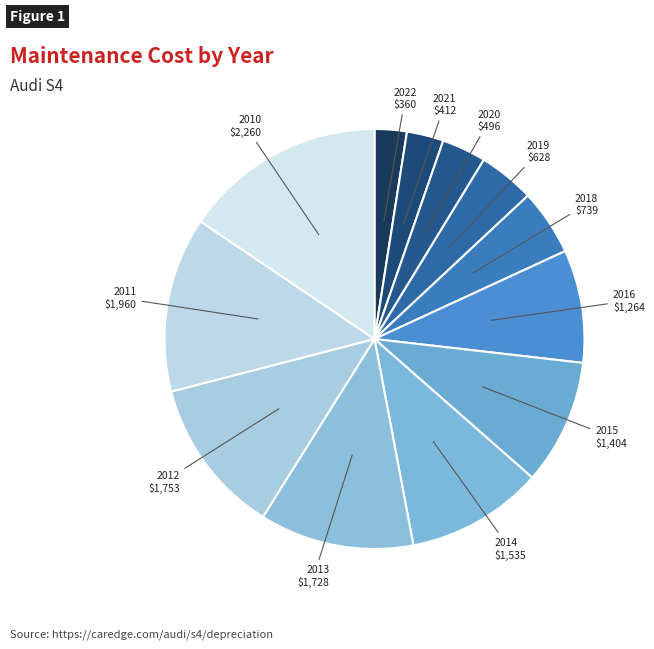

How many slices are in this pie chart?

12